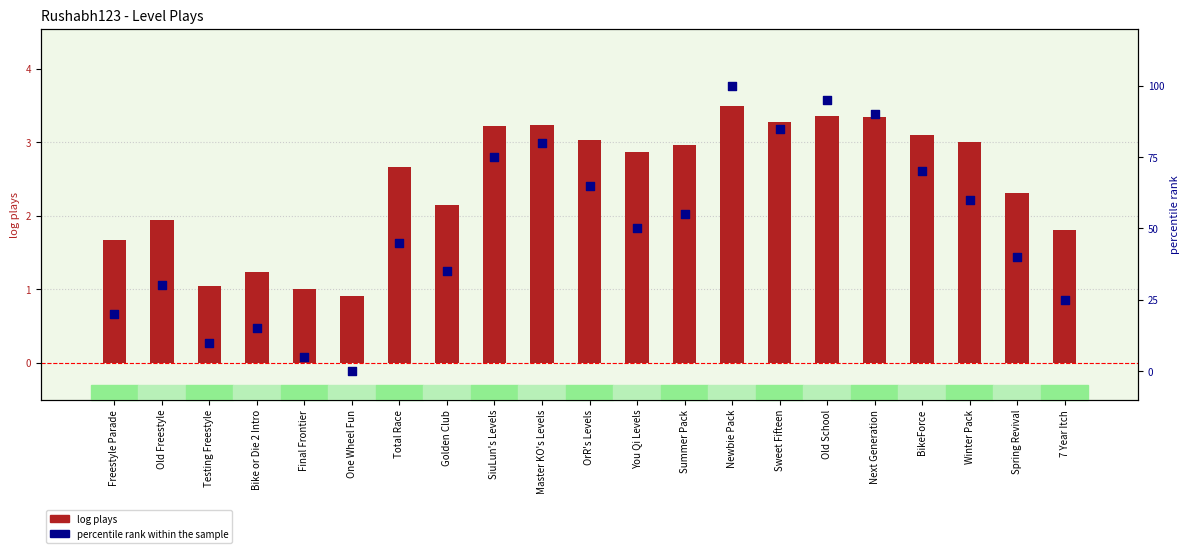

Which series reaches the maximum Y coordinate?

percentile rank within the sample